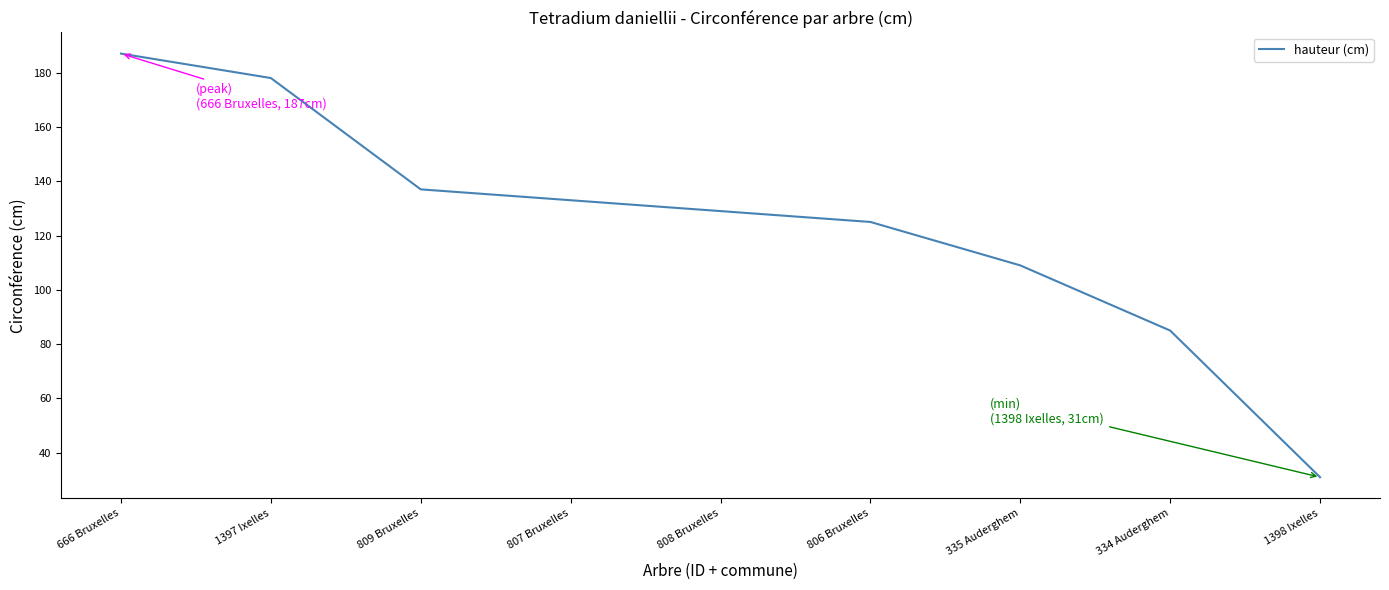

What value does the data have at 809 Bruxelles?

137